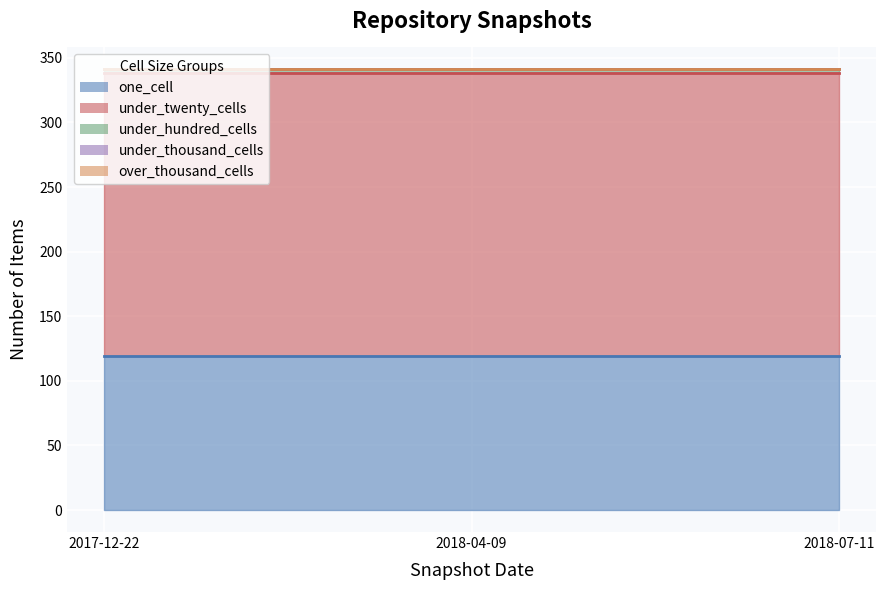

What are all the series names shown in the legend?

one_cell, under_twenty_cells, under_hundred_cells, under_thousand_cells, over_thousand_cells